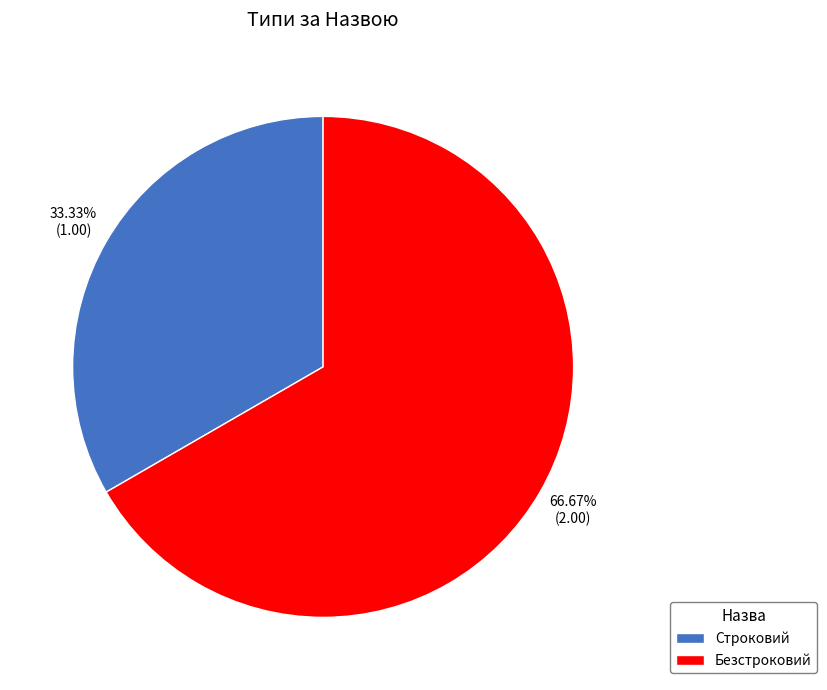

Which slice represents more than half of the pie?

Безстроковий